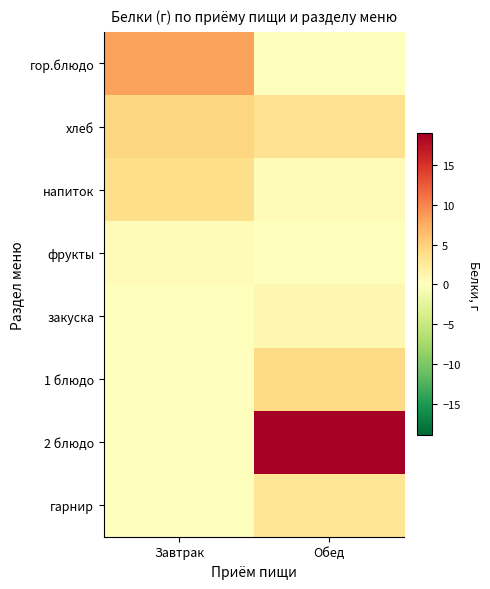

Reading left to right, what are all the values shown in this chart?

гор.блюдо: Завтрак=8.2	Обед=0.0
хлеб: Завтрак=4.5	Обед=3.4
напиток: Завтрак=3.8	Обед=0.5
фрукты: Завтрак=0.5	Обед=0.0
закуска: Завтрак=0.0	Обед=1.0
1 блюдо: Завтрак=0.0	Обед=4.2
2 блюдо: Завтрак=0.0	Обед=19.0
гарнир: Завтрак=0.0	Обед=3.0